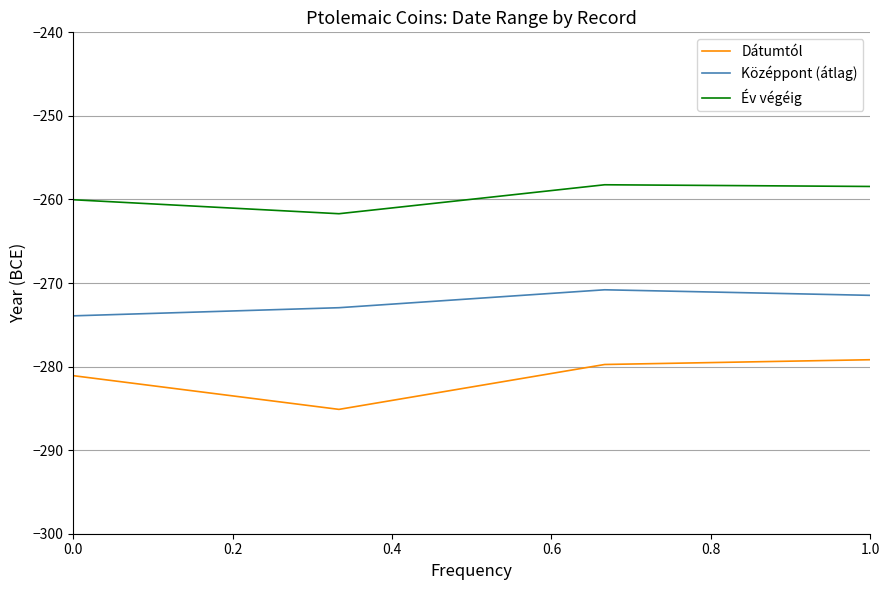

What is the difference between the second highest and second lowest values in the Dátumtól series?

1.3